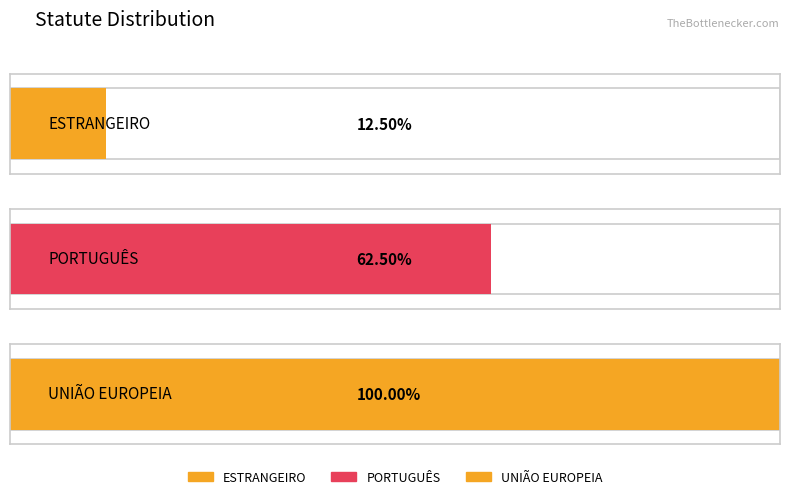

What position from the left is PORTUGUÊS?

2